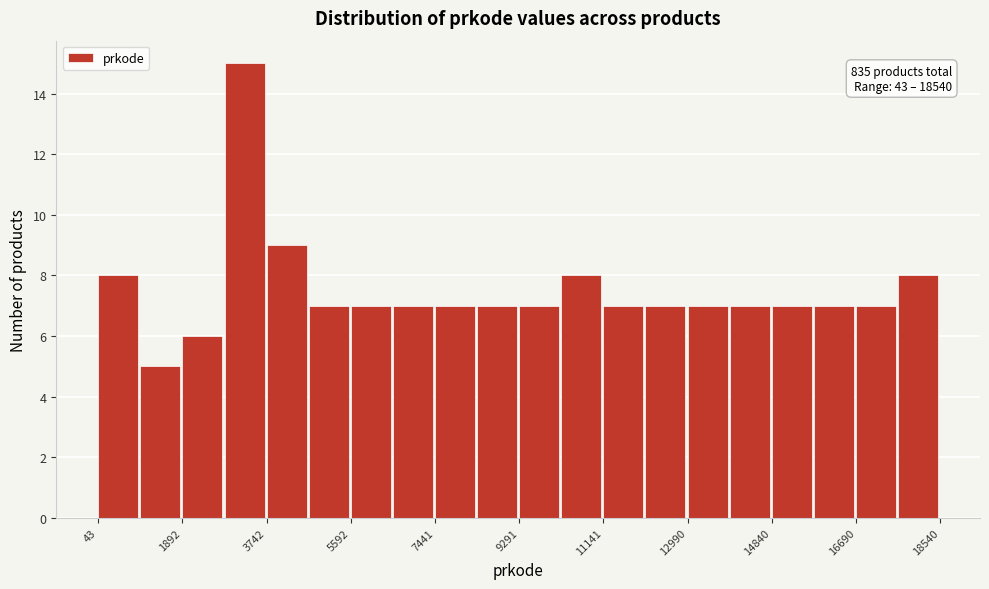

Over which range of the x-axis is the bar tallest?

2800 to 3800